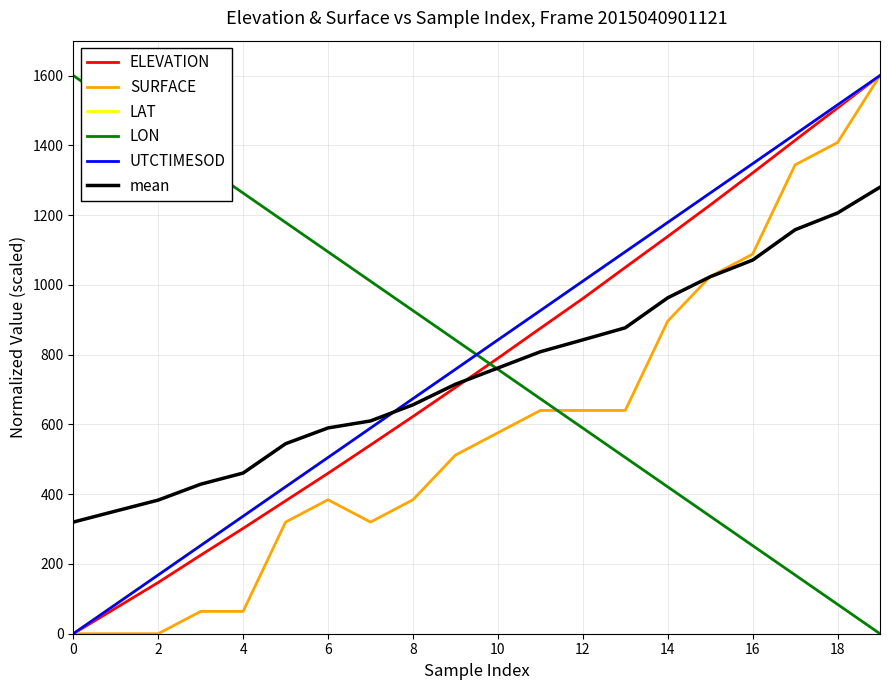

What are all the series names shown in the legend?

ELEVATION, SURFACE, LAT, LON, UTCTIMESOD, mean